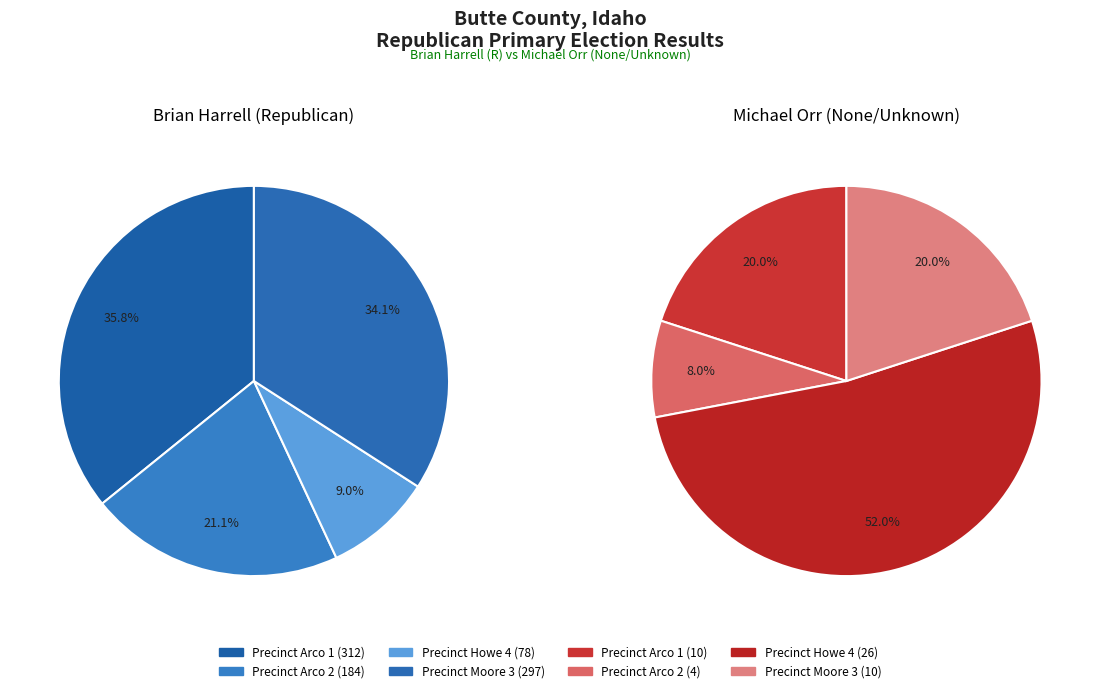

What is the total percentage of Precinct Moore 3 and Precinct Arco 1?

69.9%